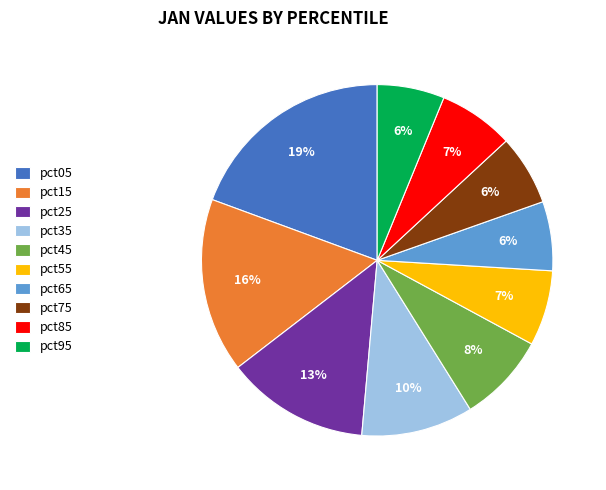

Is it true that pct45 is 8% of the pie?

True